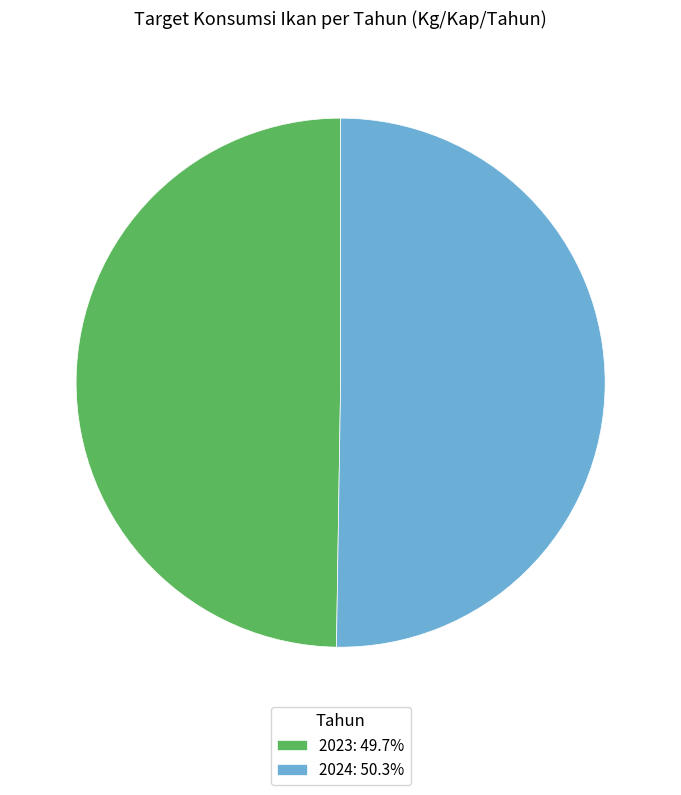

Does 2023 account for over 50% of the chart?

No